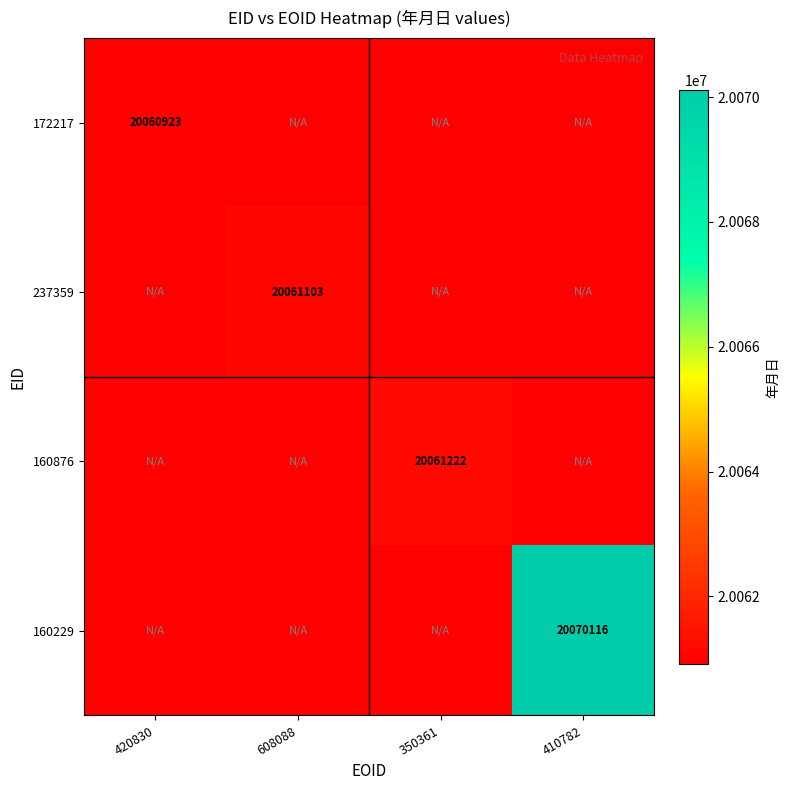

At how many categories does at least one series exceed 20067993?

1